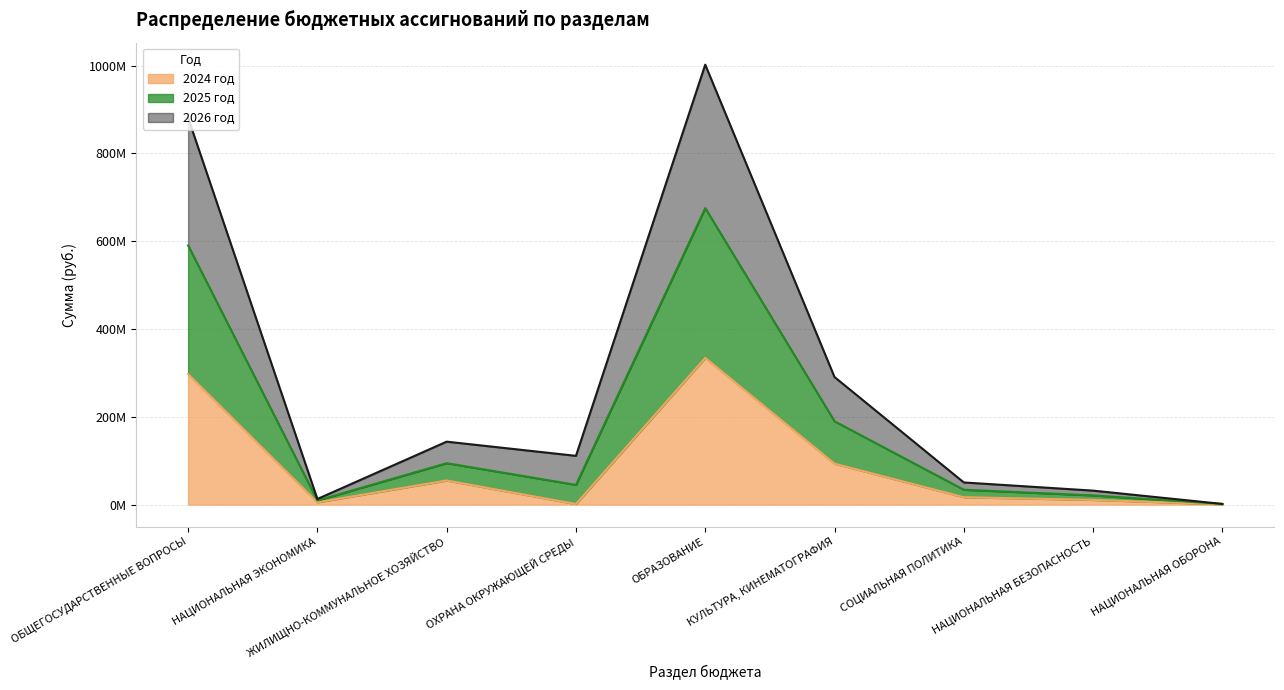

What is the minimum value shown in the chart?

721286.6